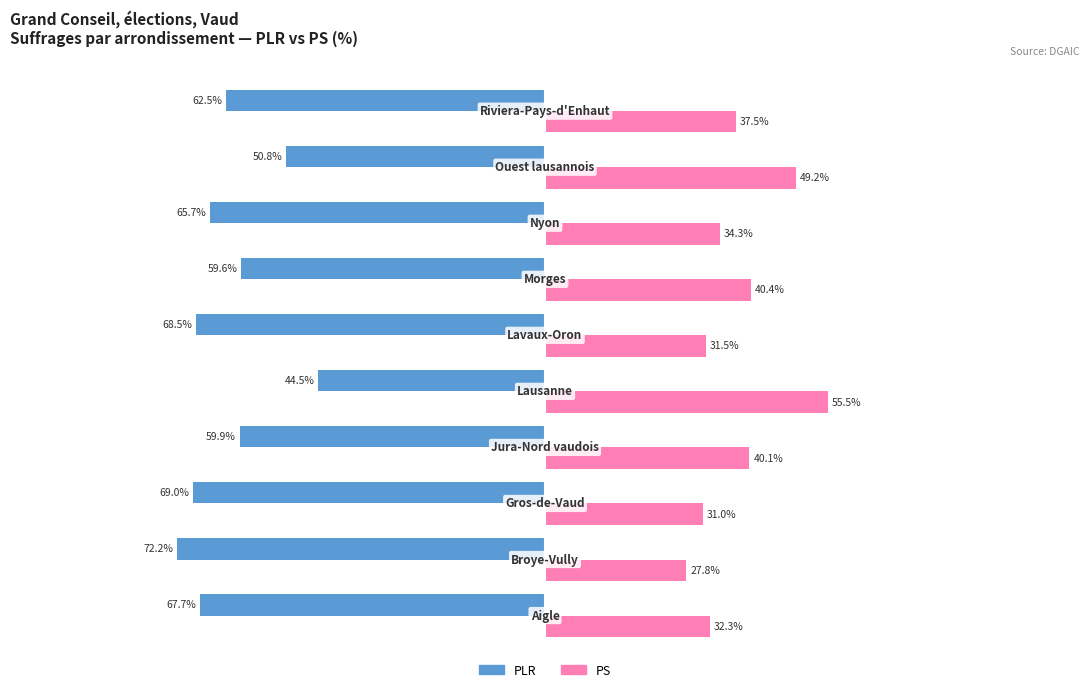

List the series in order of their peak value, lowest first.

PLR, PS